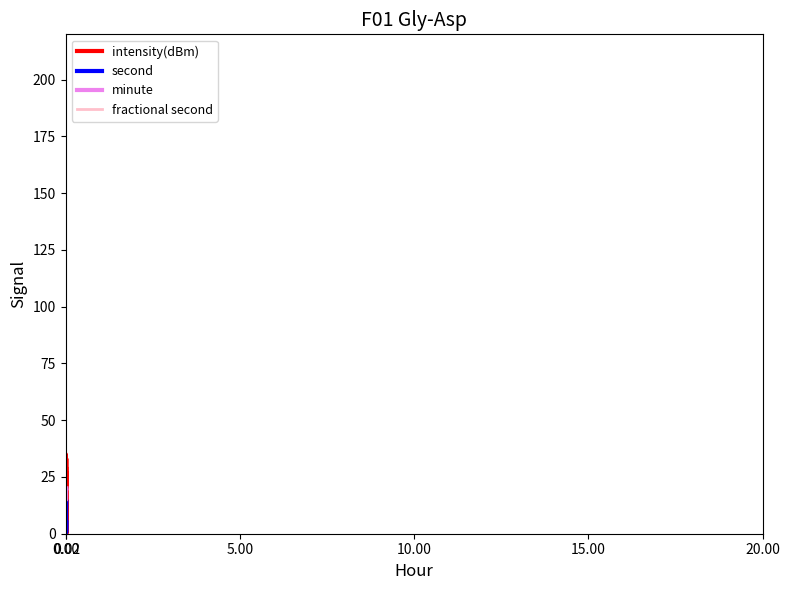

What is the difference between the maximum and minimum values in the intensity(dBm) series?

35.0